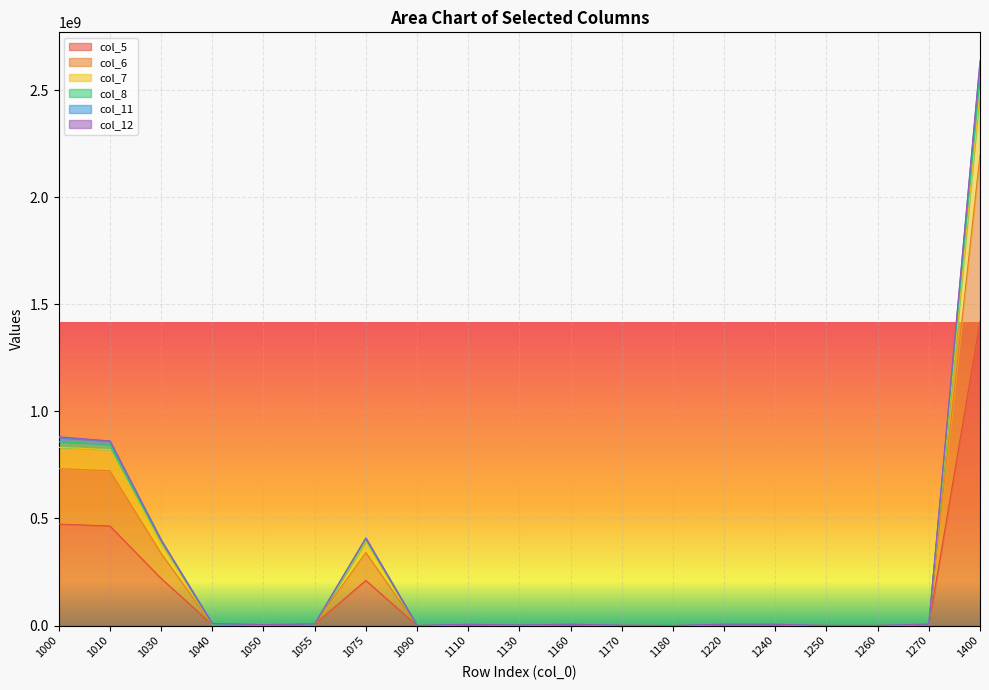

True or false: col_6 and col_5 cross at least once.

False